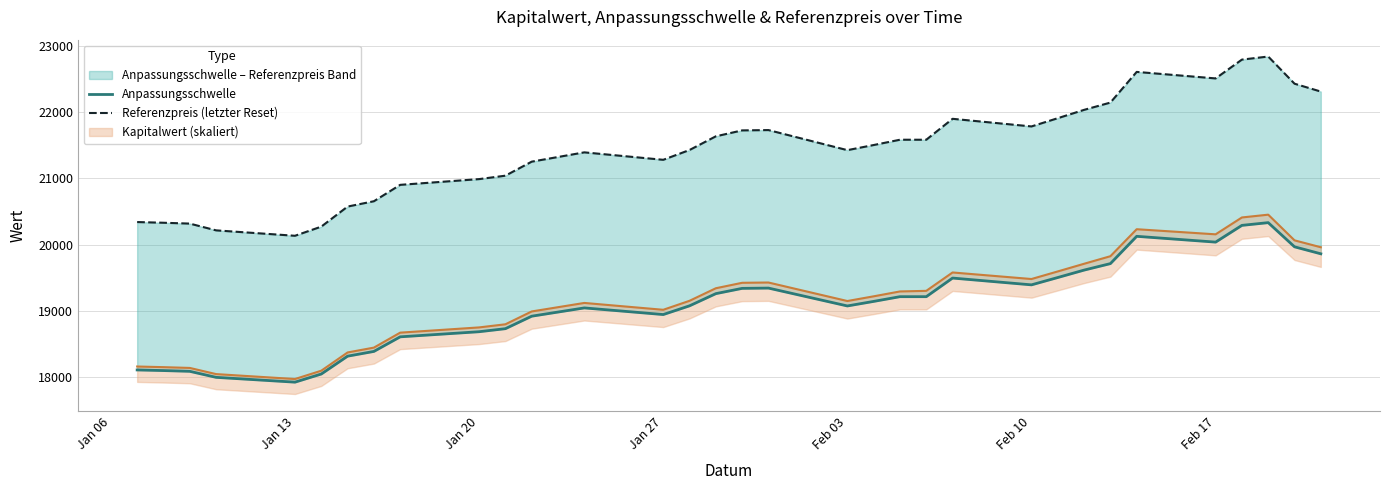

True or false: Anpassungsschwelle and Referenzpreis (letzter Reset) cross at least once.

False